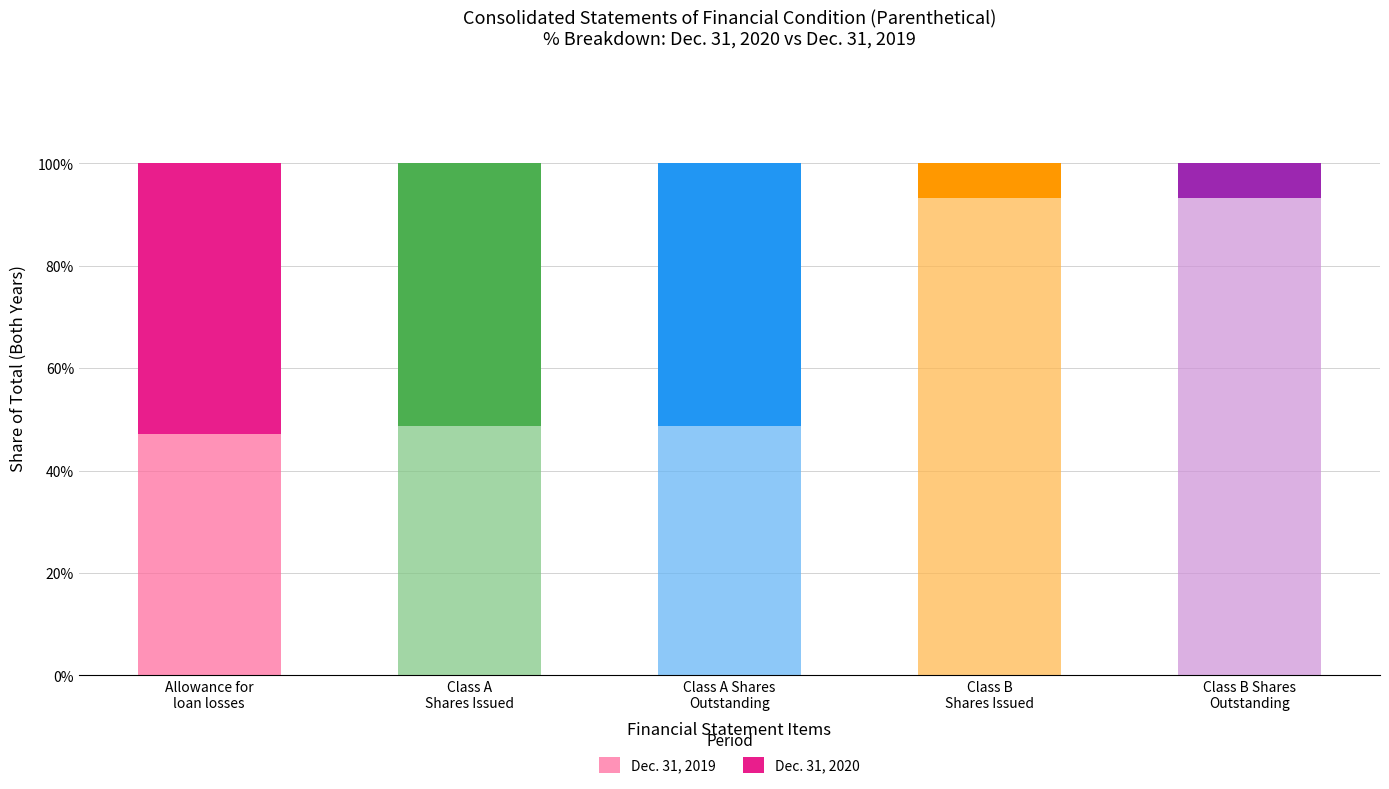

What are all the series names shown in the legend?

Dec. 31, 2019, Dec. 31, 2020